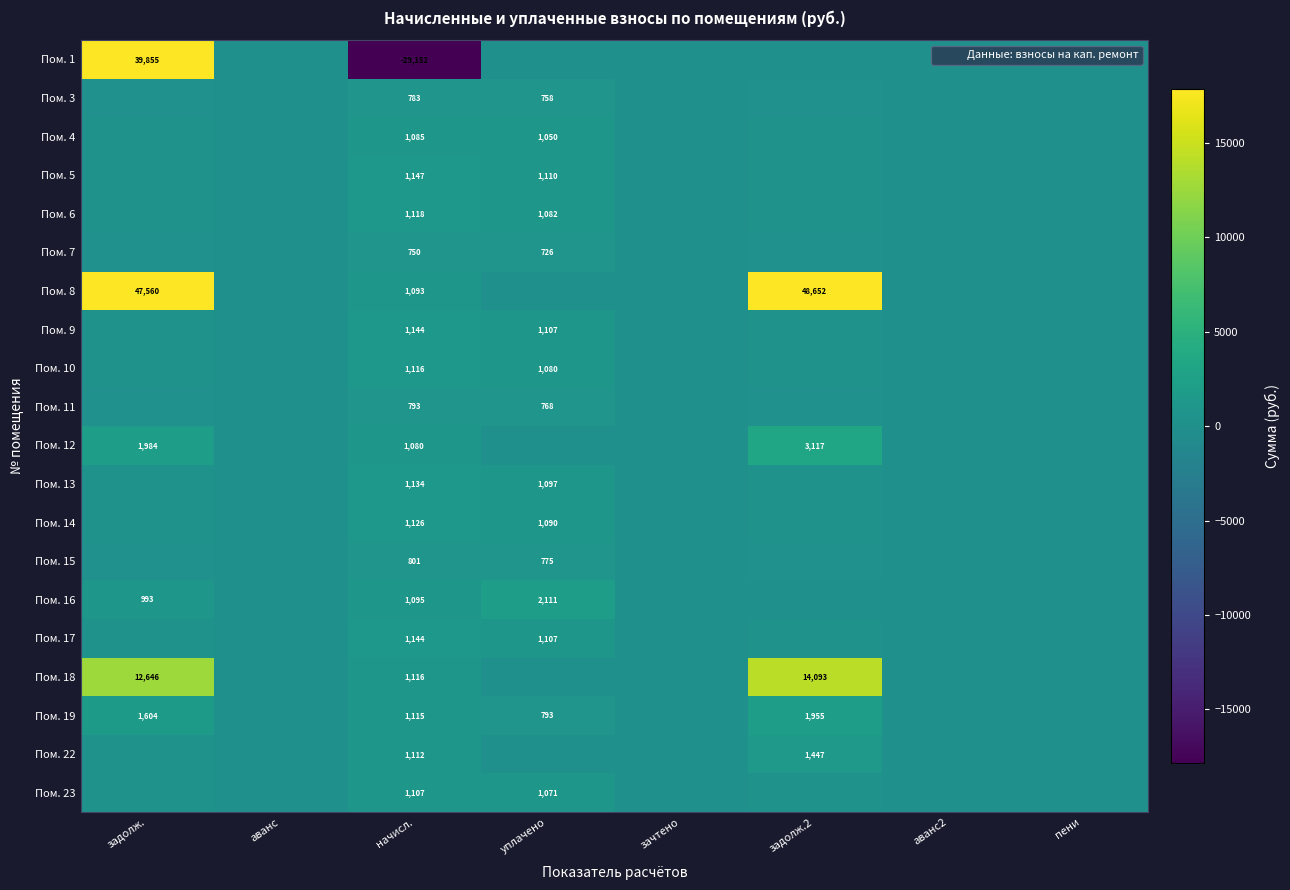

The value of Пом. 10 at уплачено is 1812.2. True or false?

False